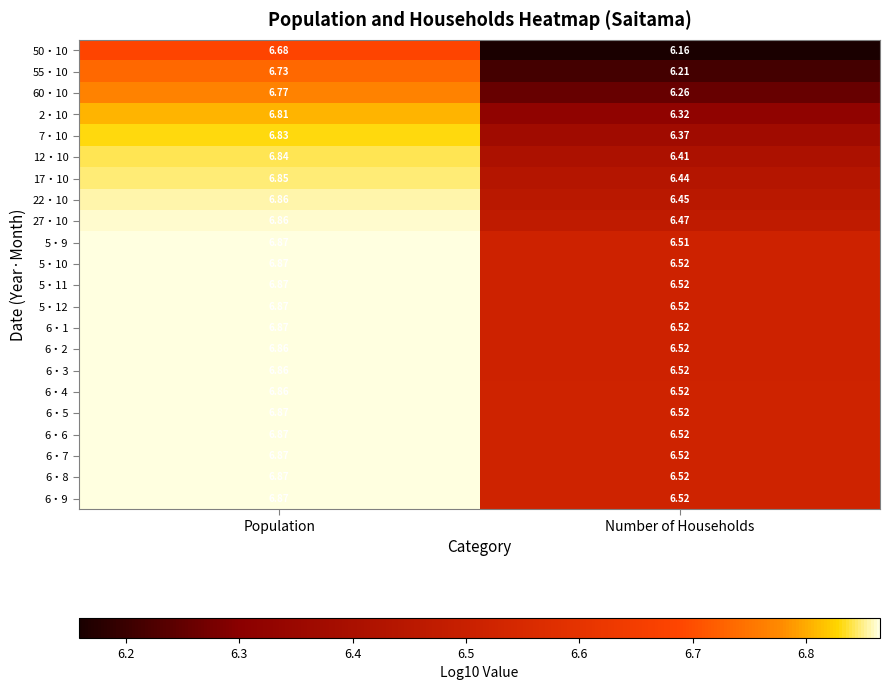

At which category does the chart reach its peak across all series?

Population